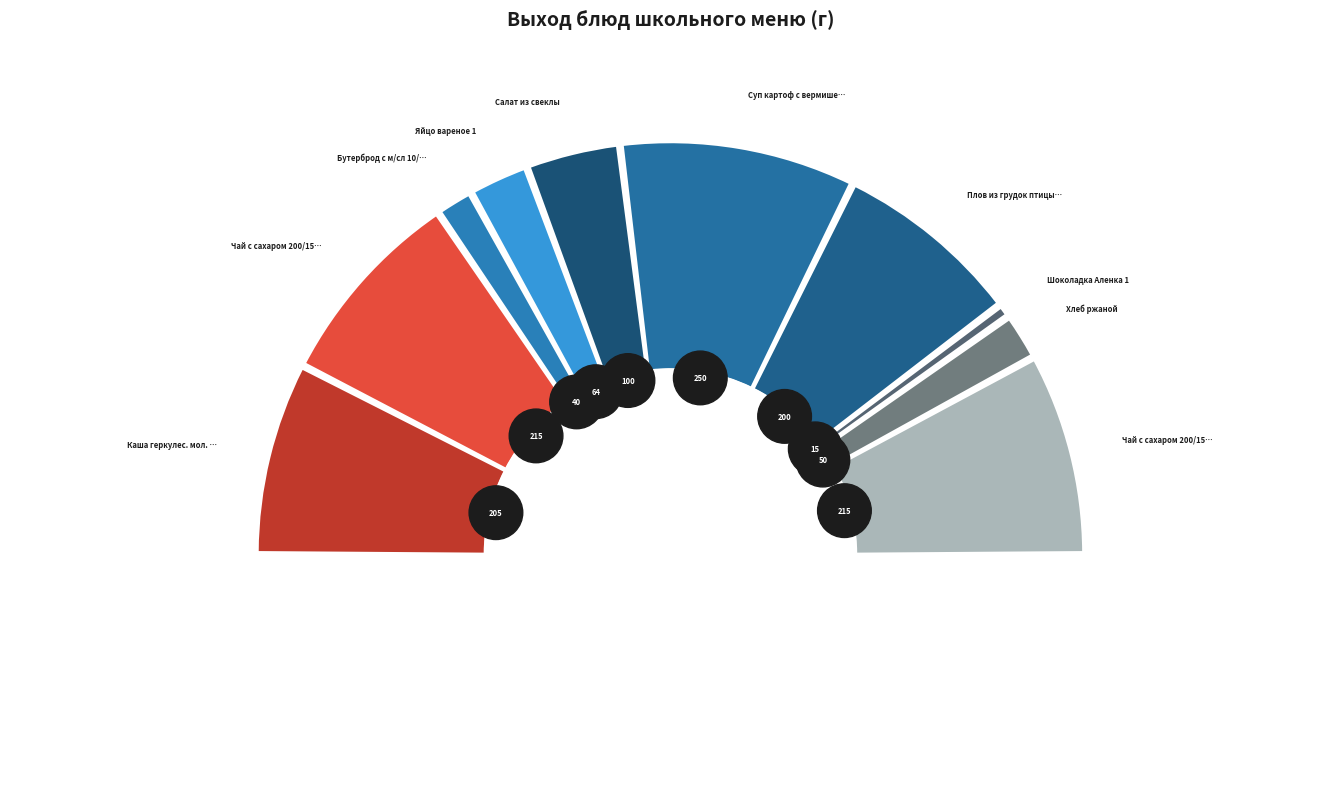

Is Бутерброд с м/сл 10/30 the majority of the pie?

No